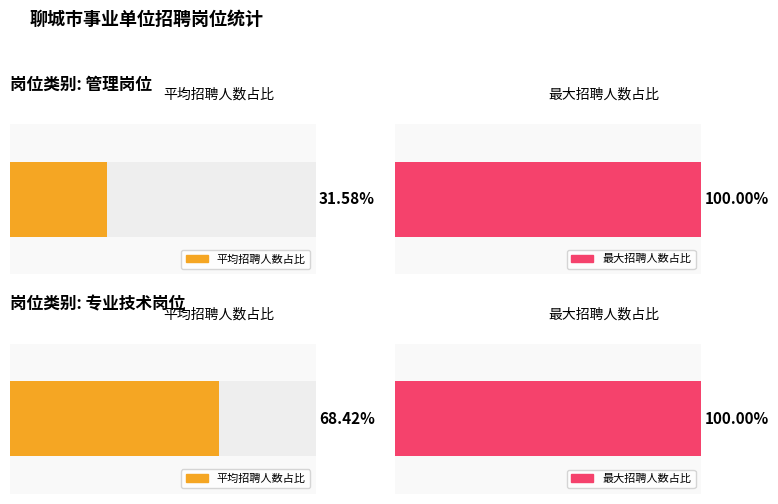

The 序号 series shows 3 at 水政服务(105). True or false?

False